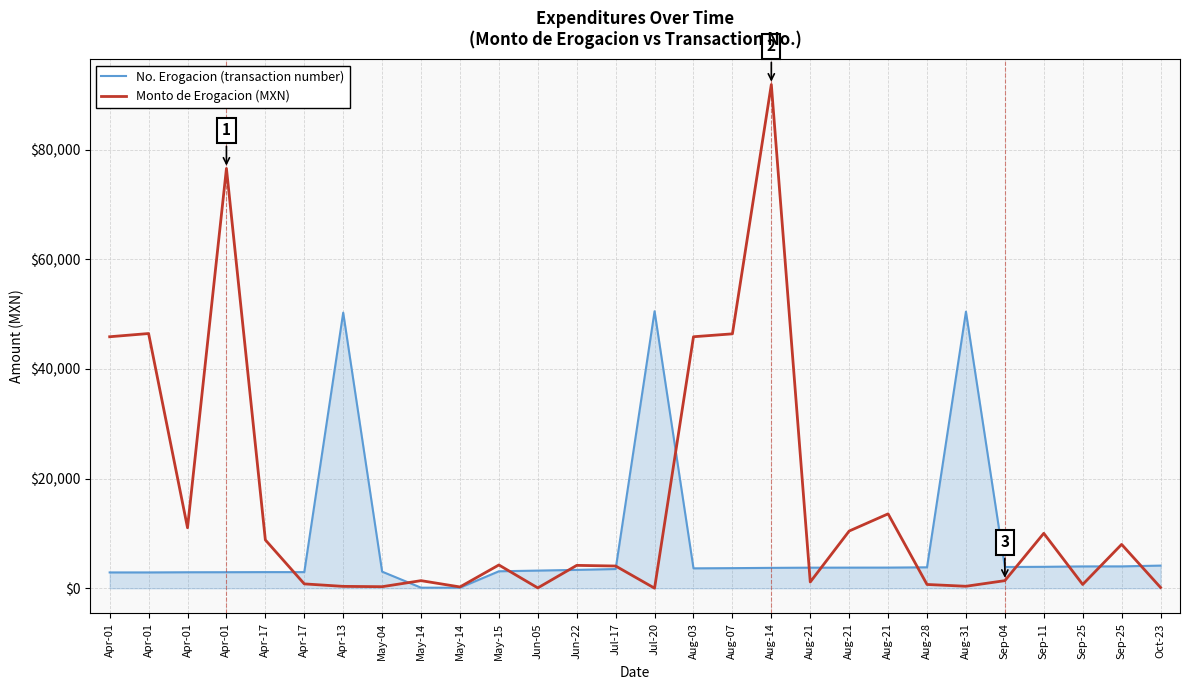

What is the label of the 3rd point from the left?

Apr-01